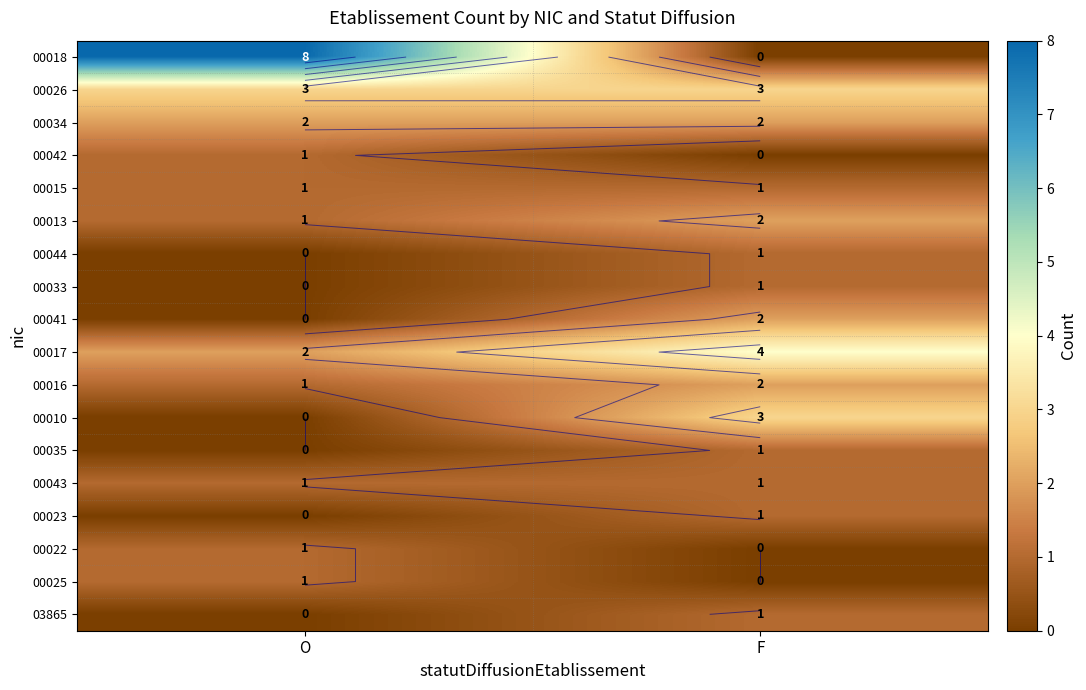

At which category is the sum across all series the highest?

F